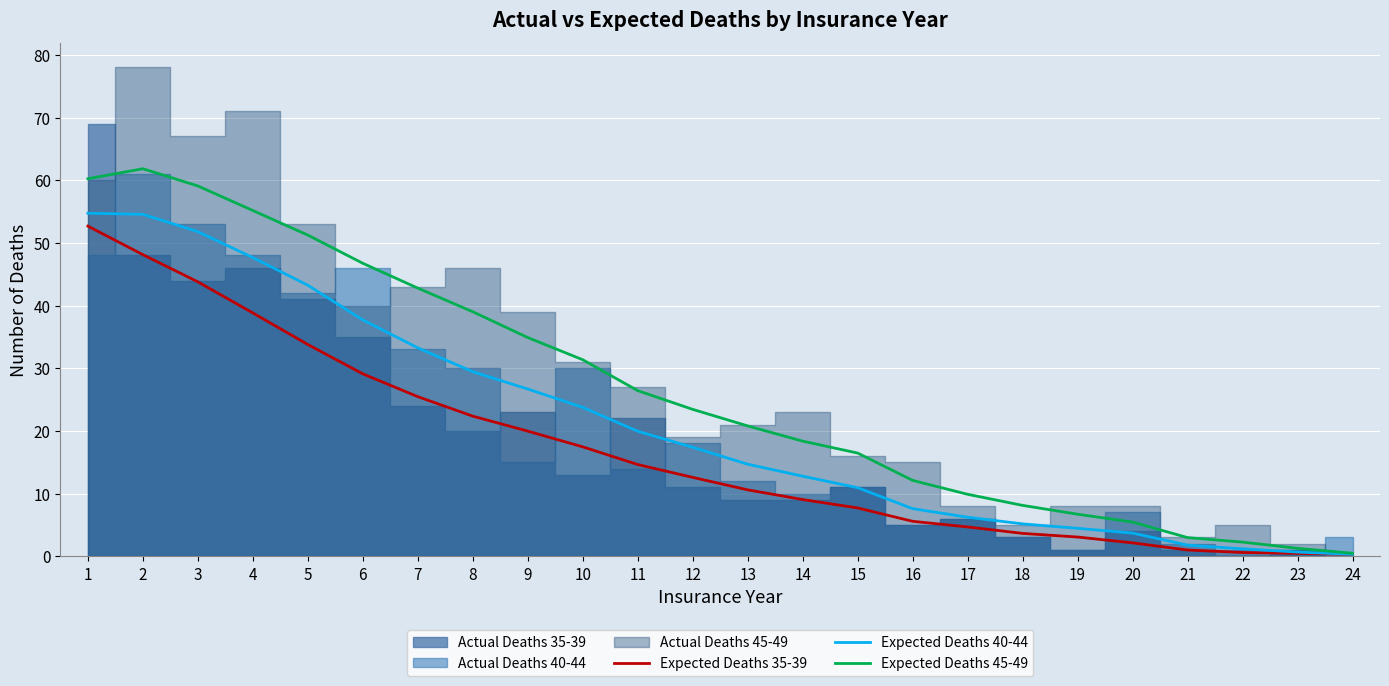

The Expected Deaths 45-49 series shows 2.0 at 23. True or false?

False